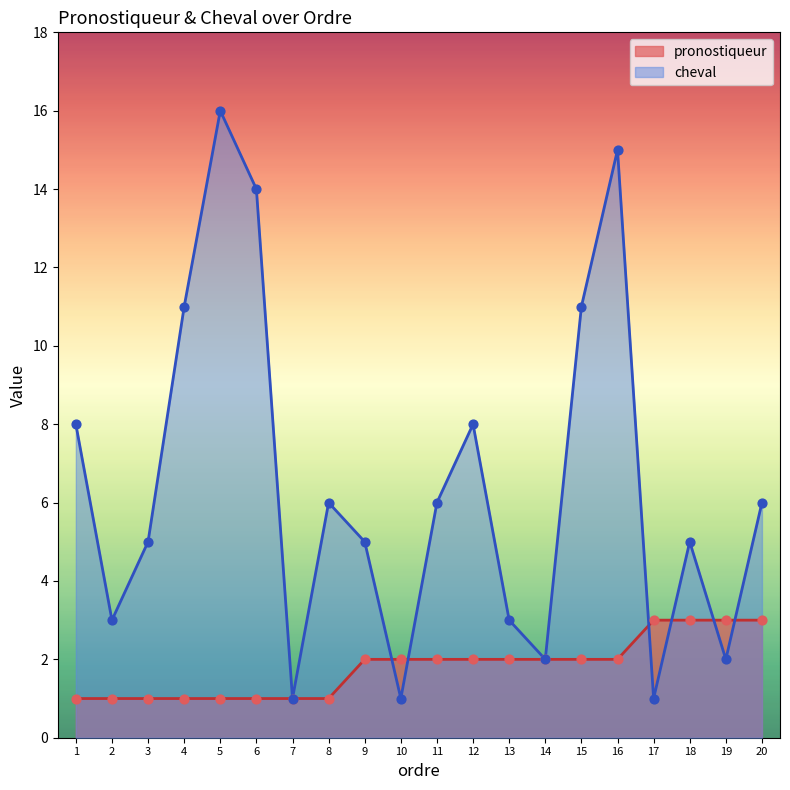

Which series has the largest total across all categories?

cheval